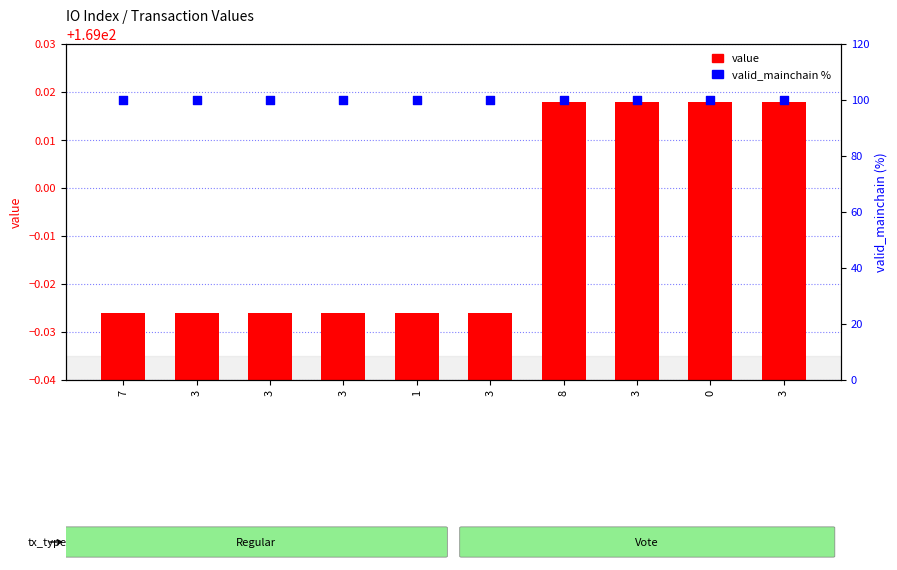

Which series has the widest spread of Y values?

value